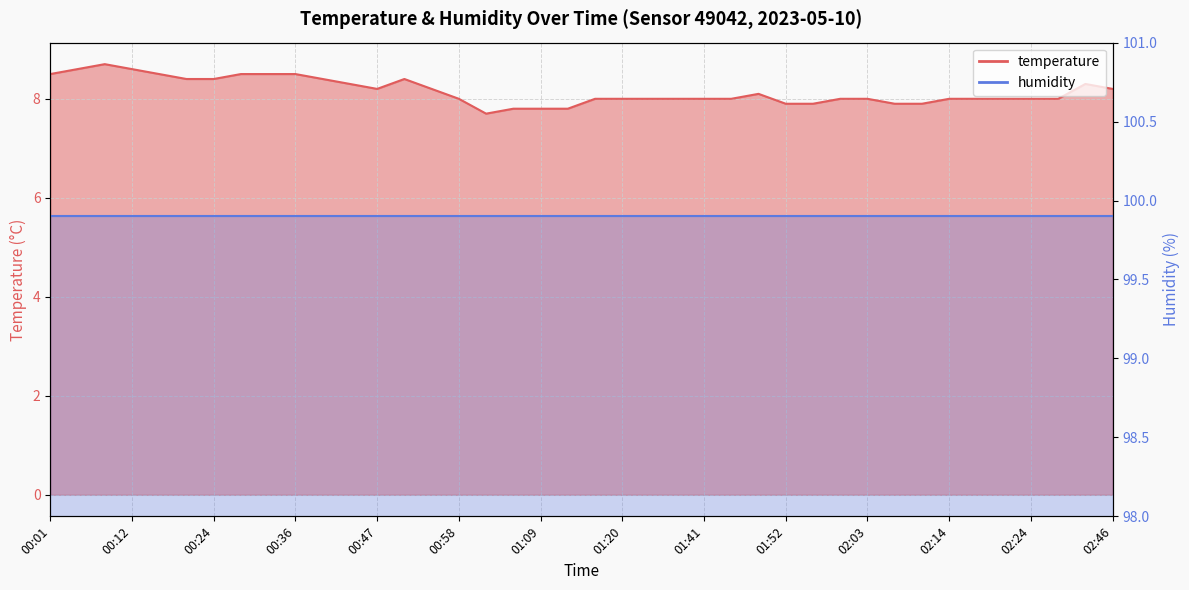

How many data points are less than 8?

8